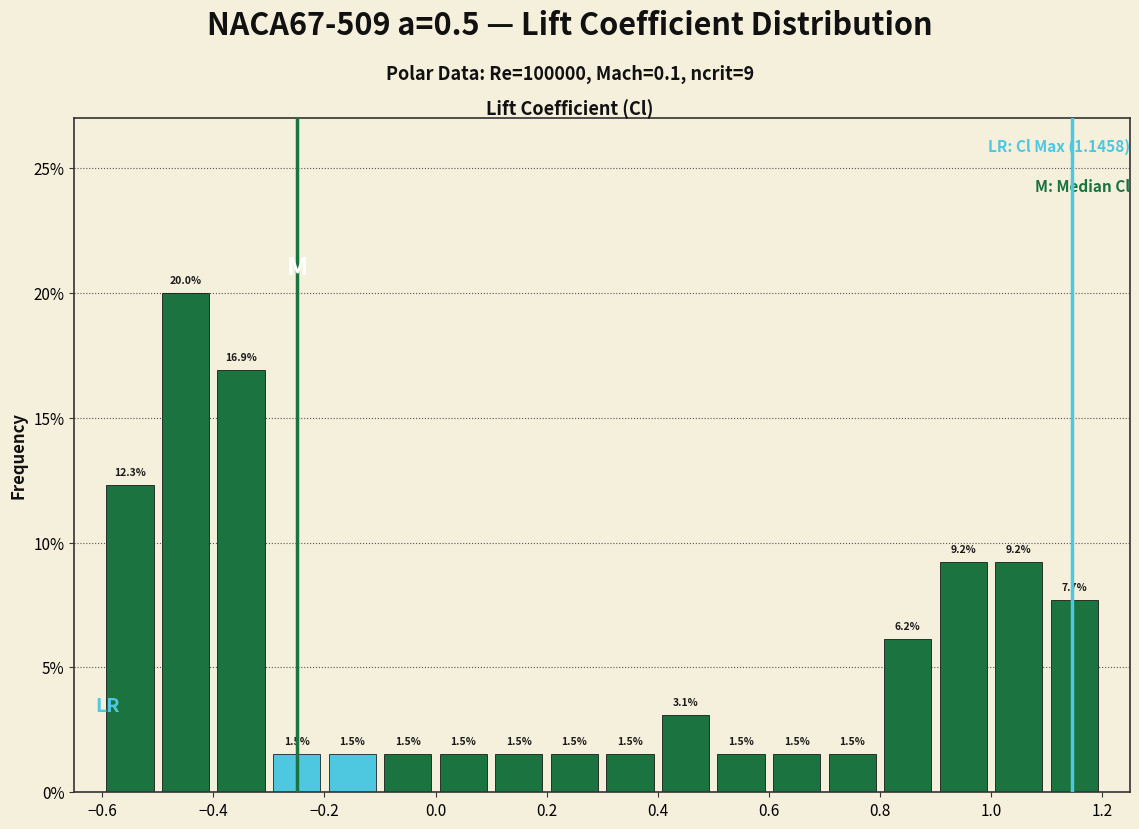

How tall is the bar that spans 1.1 to 1.2 on the x-axis?

7.7